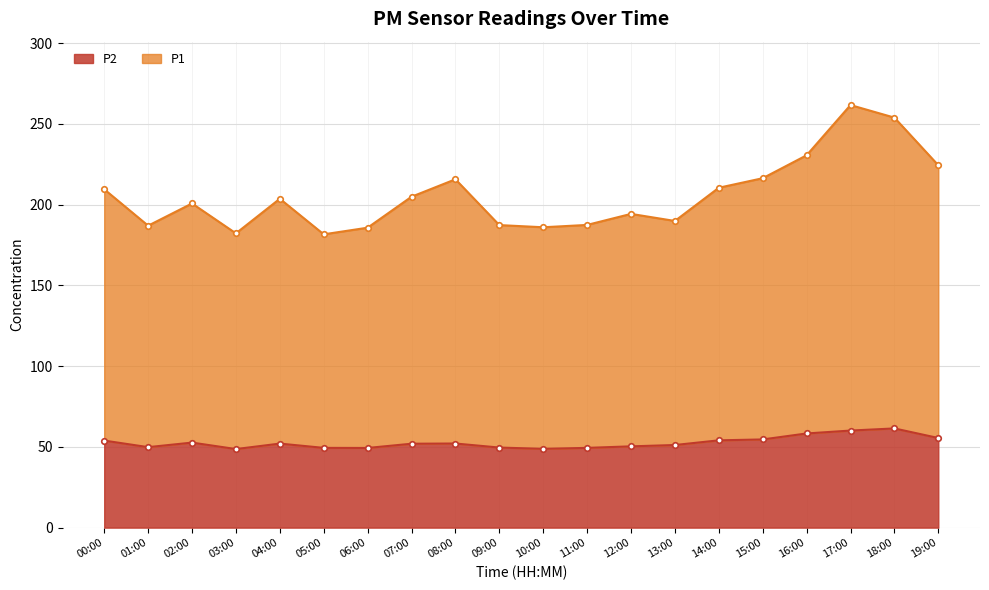

How many lines are shown in the chart?

2